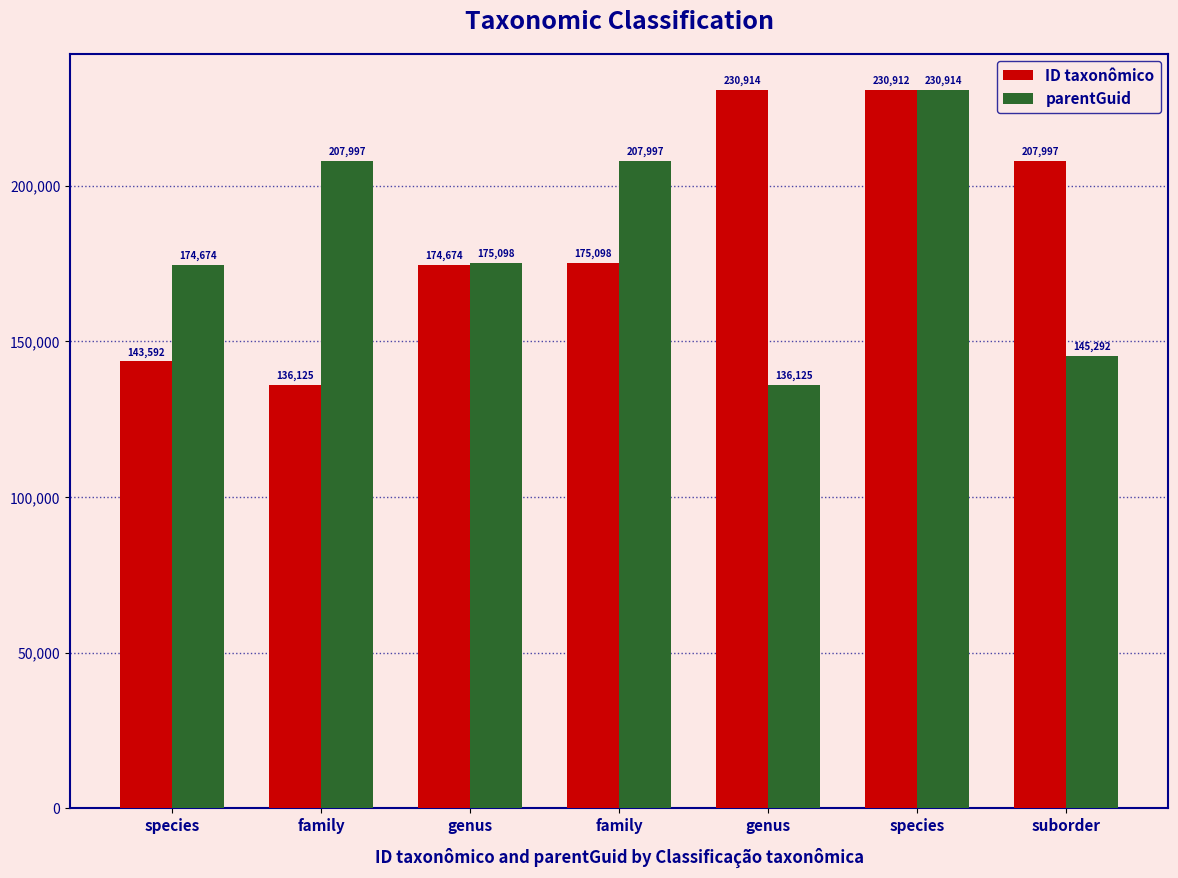

Rank the series by their maximum value, from highest to lowest.

ID taxonômico, parentGuid